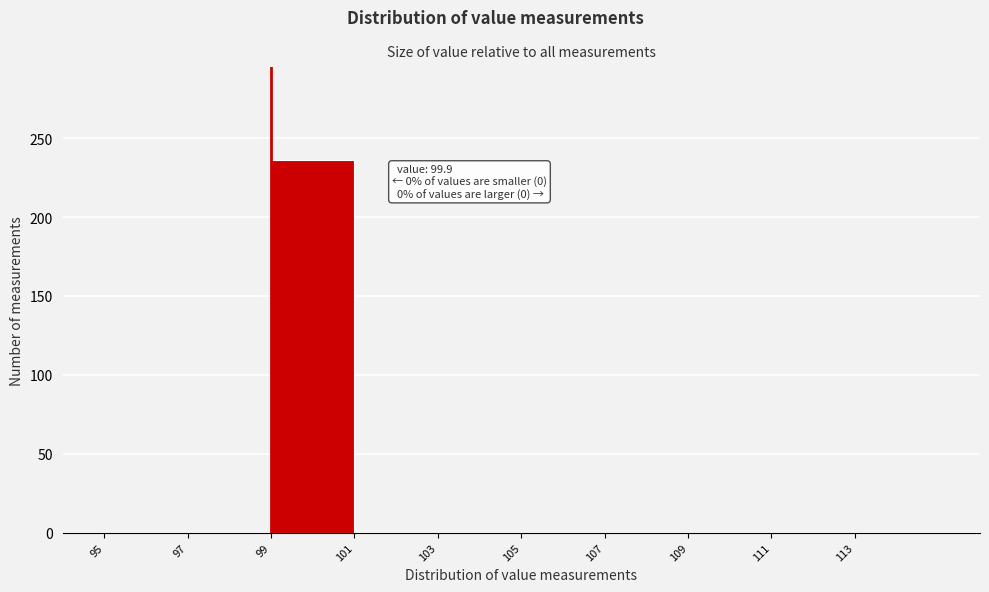

Which range on the x-axis has the tallest bar?

99 to 101